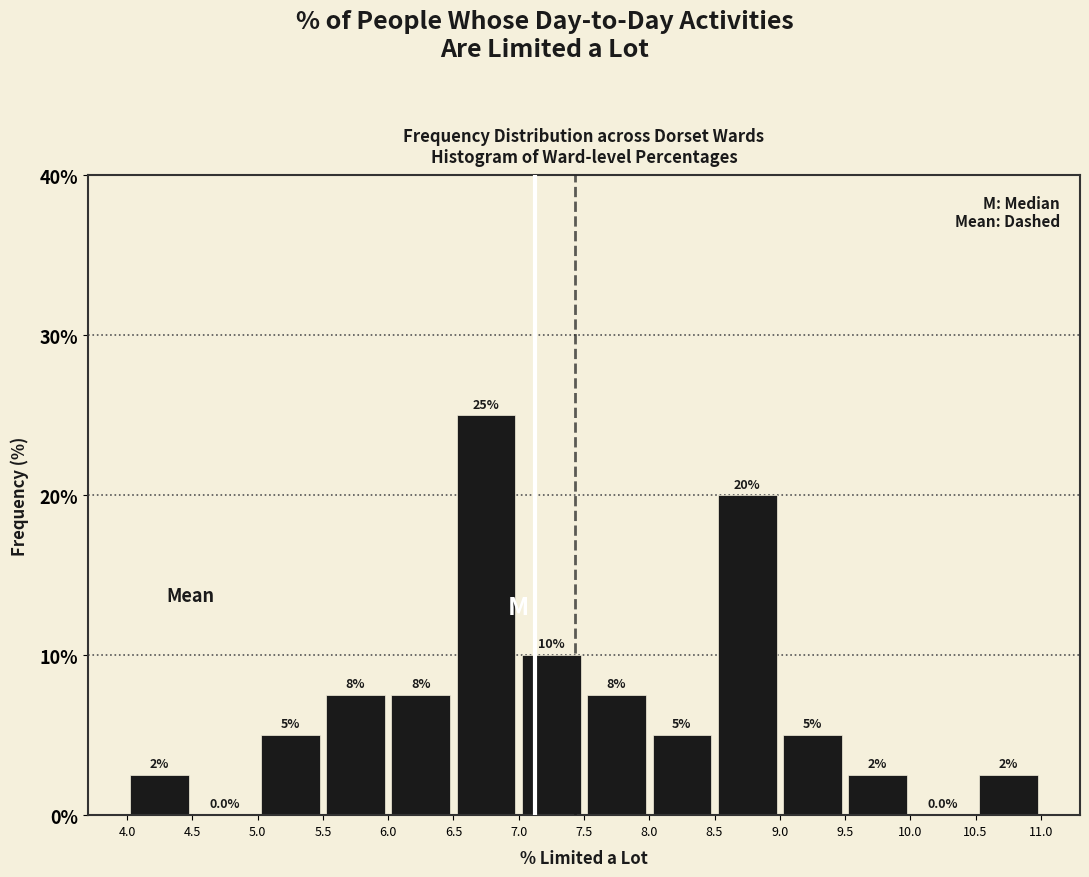

Which range on the x-axis has the tallest bar?

6.5 to 7.0